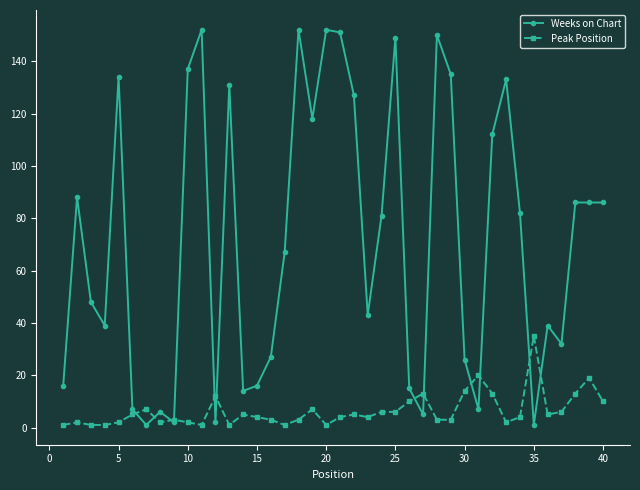

Which series has the largest total across all categories?

Weeks on Chart